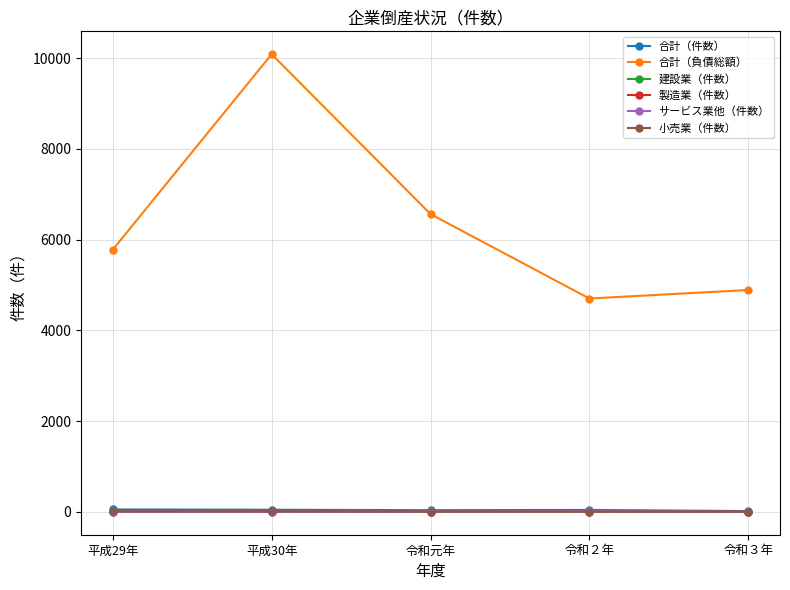

True or false: 合計（負債総額） and 製造業（件数） intersect in this chart.

False